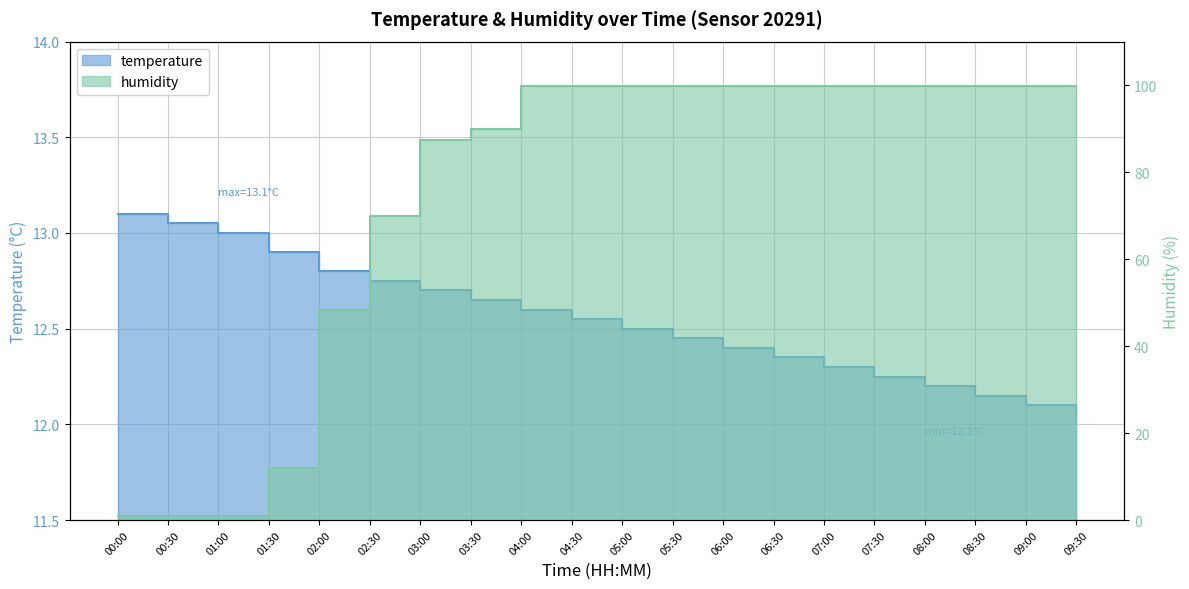

How many intersections are there between temperature and humidity?

1